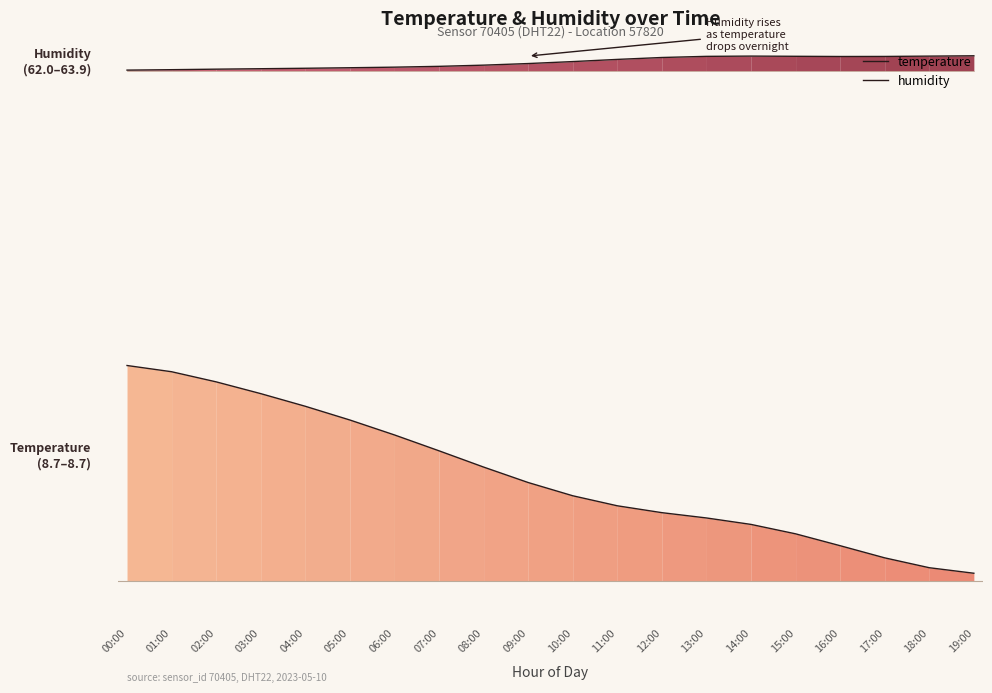

List the series in order of their overall mean, lowest first.

temperature, humidity